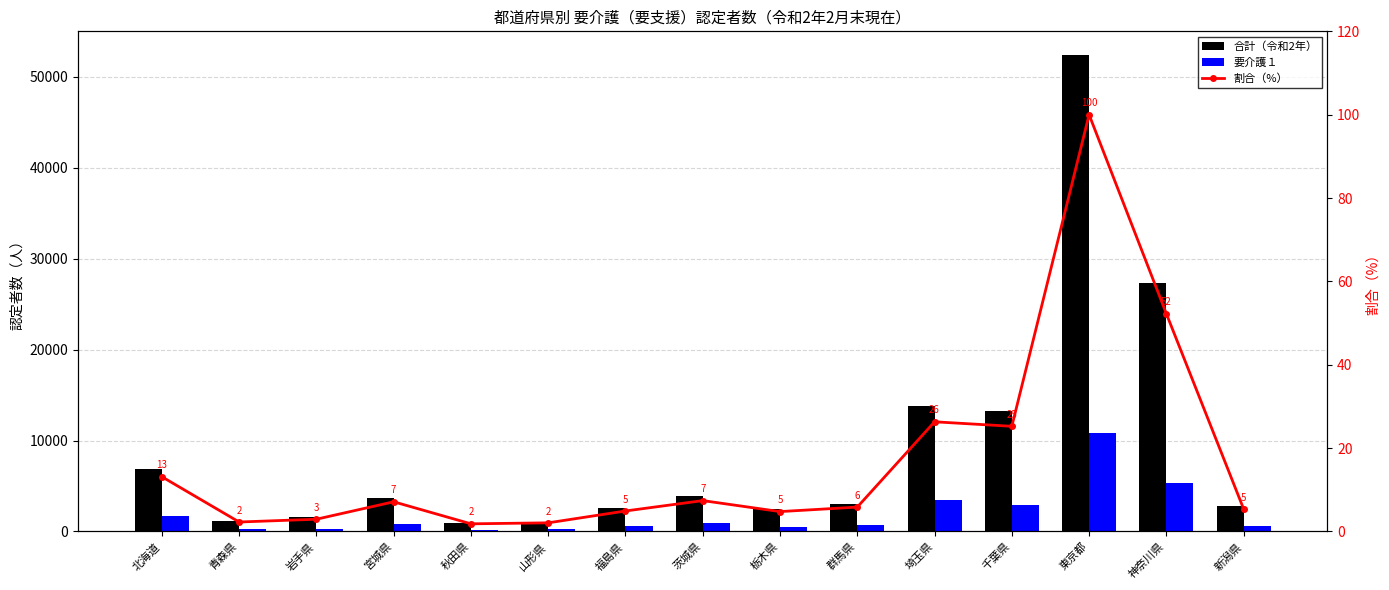

What is the maximum value shown in the chart?

52397.0